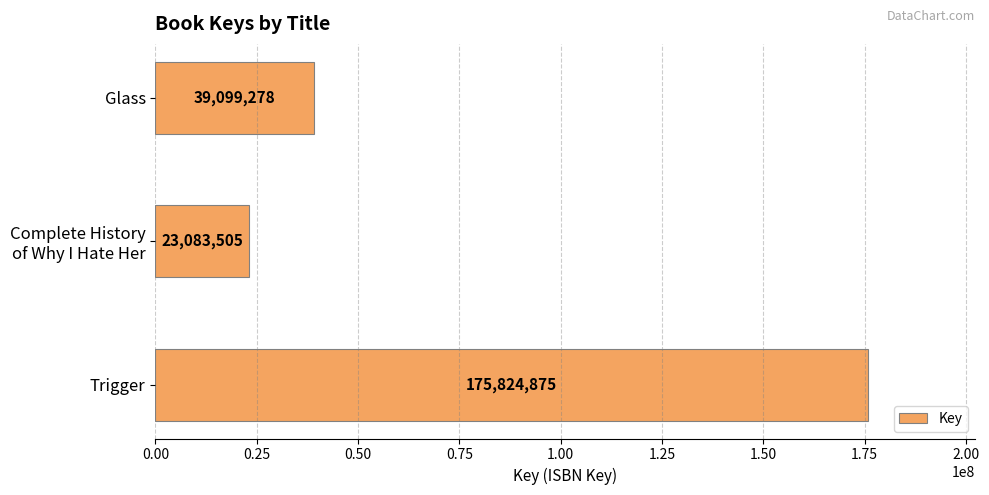

Rank the categories by value from highest to lowest.

Trigger, Glass, Complete History
of Why I Hate Her